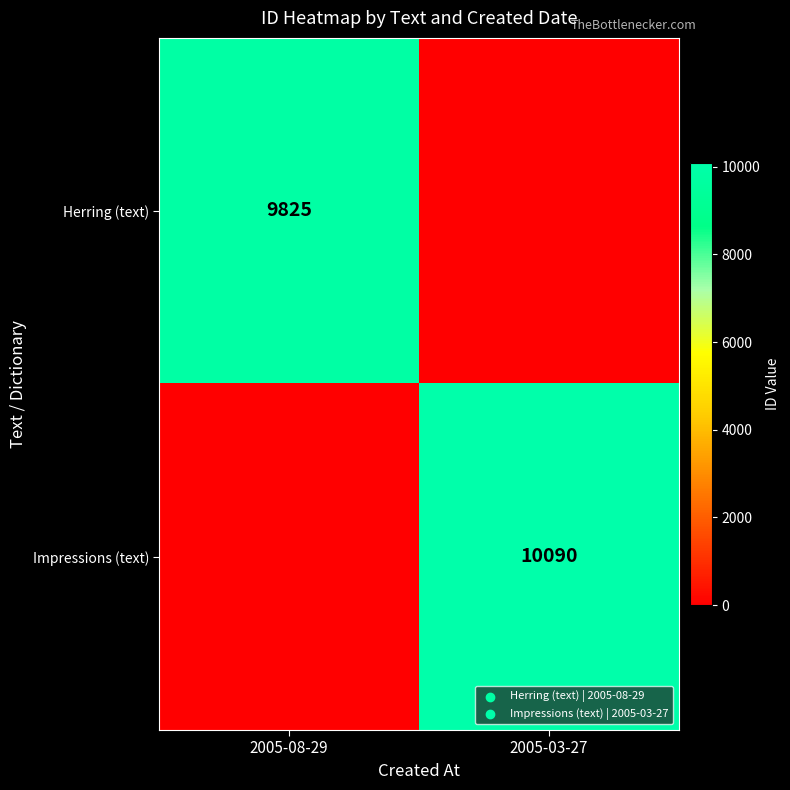

Is the value of Herring (text) at 2005-08-29 greater than the value of Impressions (text) at 2005-03-27?

No